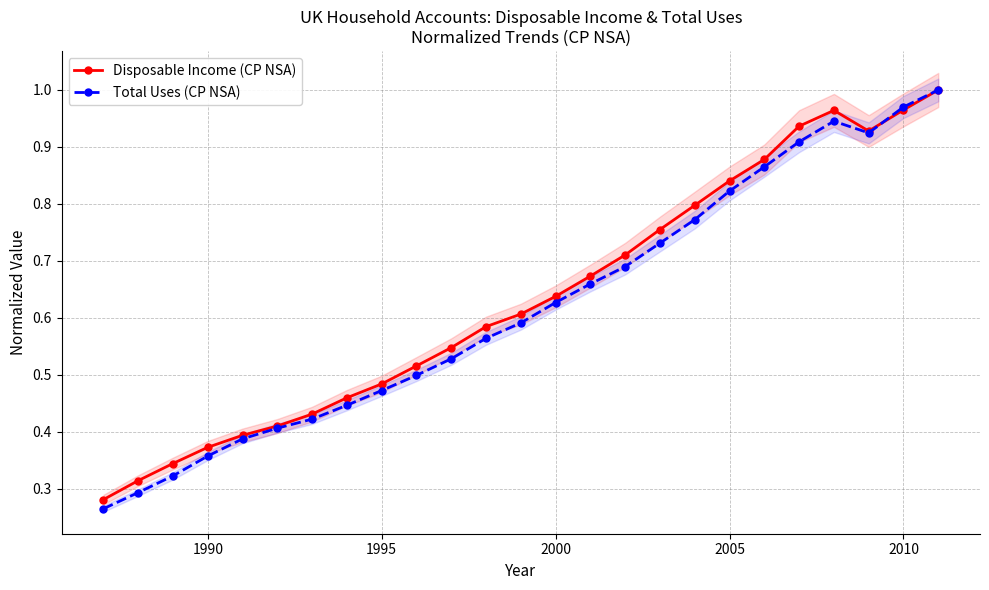

How many times do Disposable Income (CP NSA) and Total Uses (CP NSA) cross each other?

1